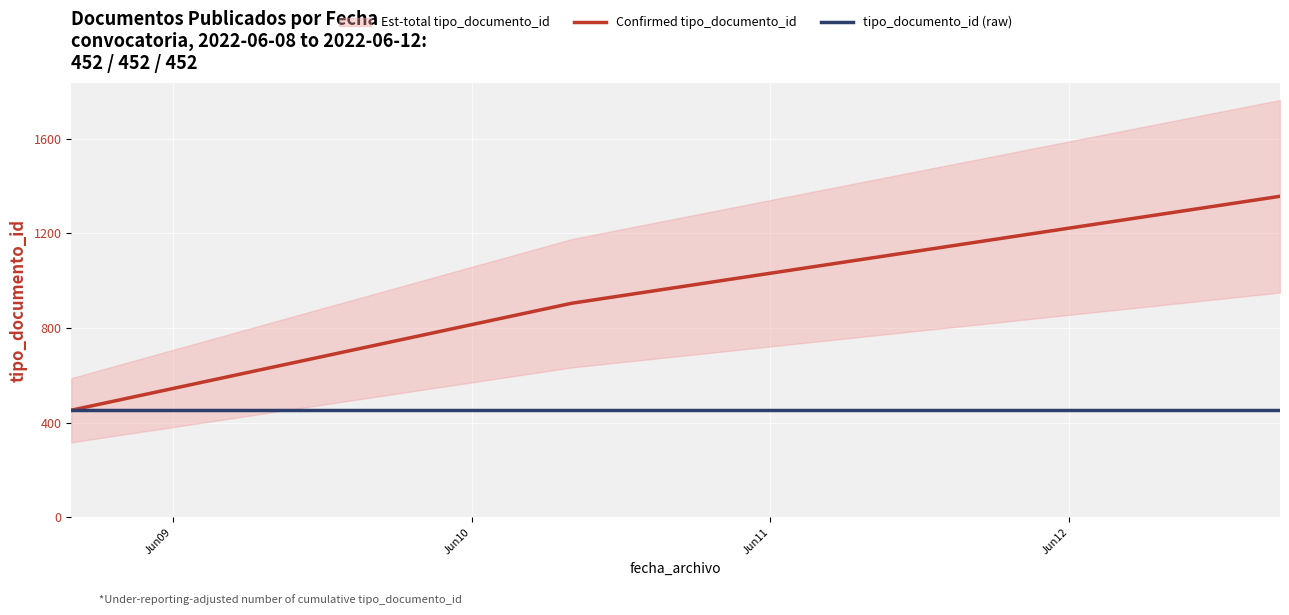

What is the average value of the tipo_documento_id (raw) series?

452